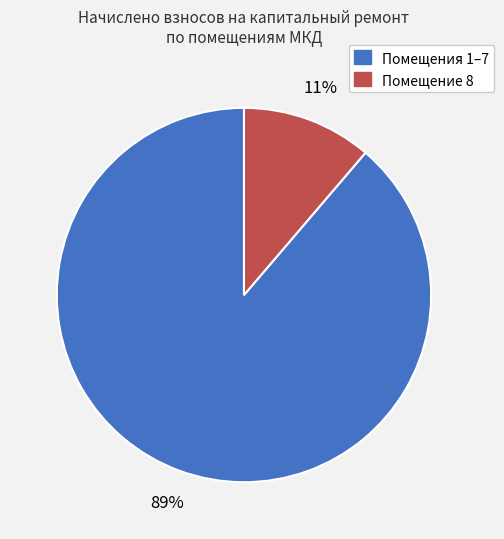

Is there any slice that represents more than half of the pie?

Yes